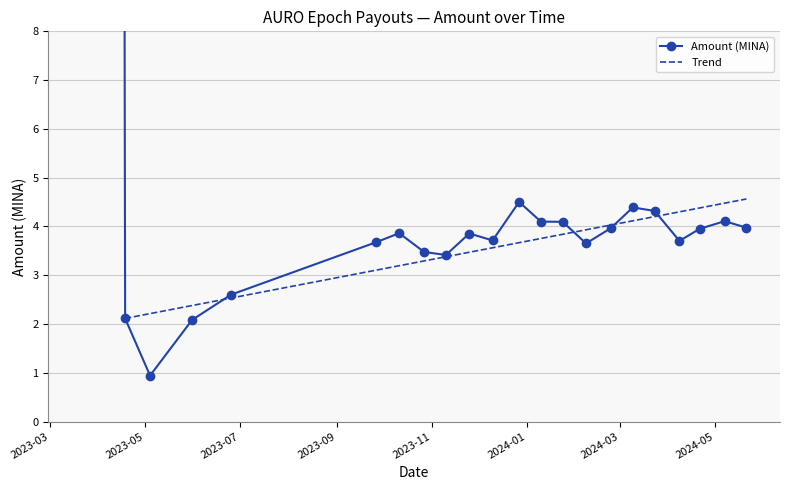

What is the approximate value at 2024-02-08?

3.7